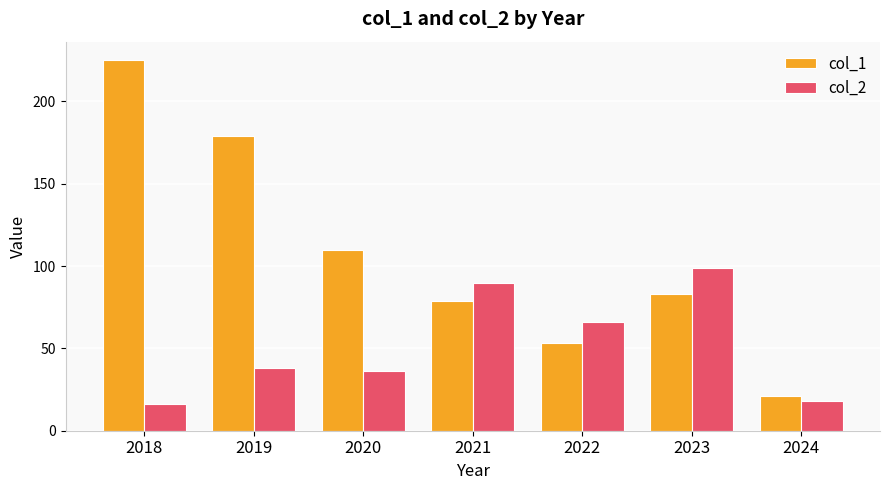

Count the col_1 values in the range 53 to 179.

5